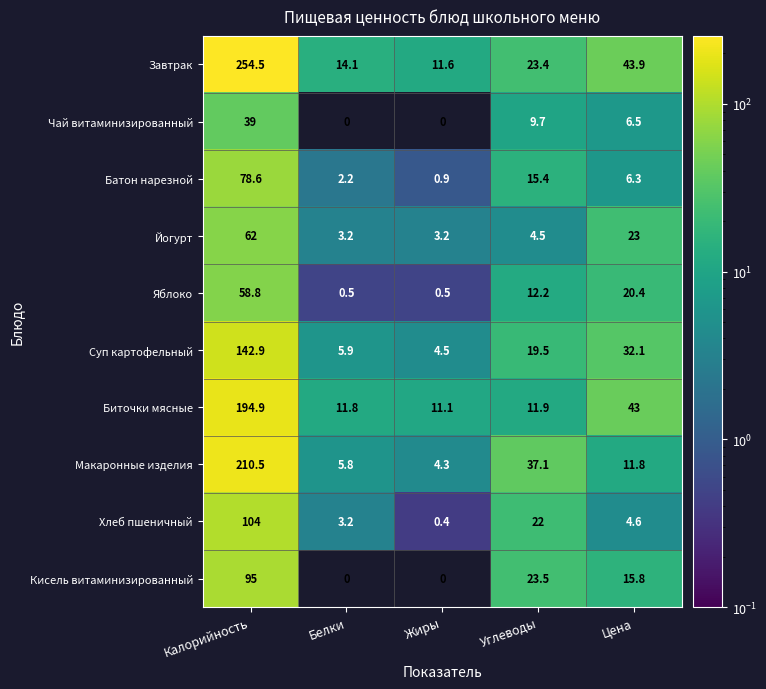

What is the average value of the Яблоко series?

18.5